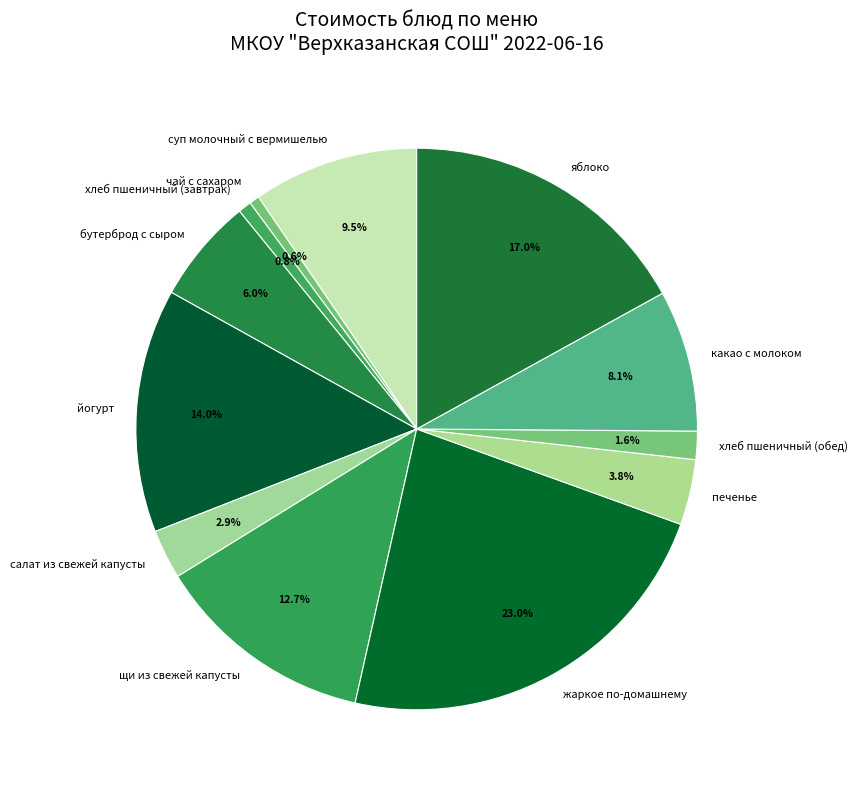

To the nearest percent, what portion does хлеб пшеничный (завтрак) represent?

1%